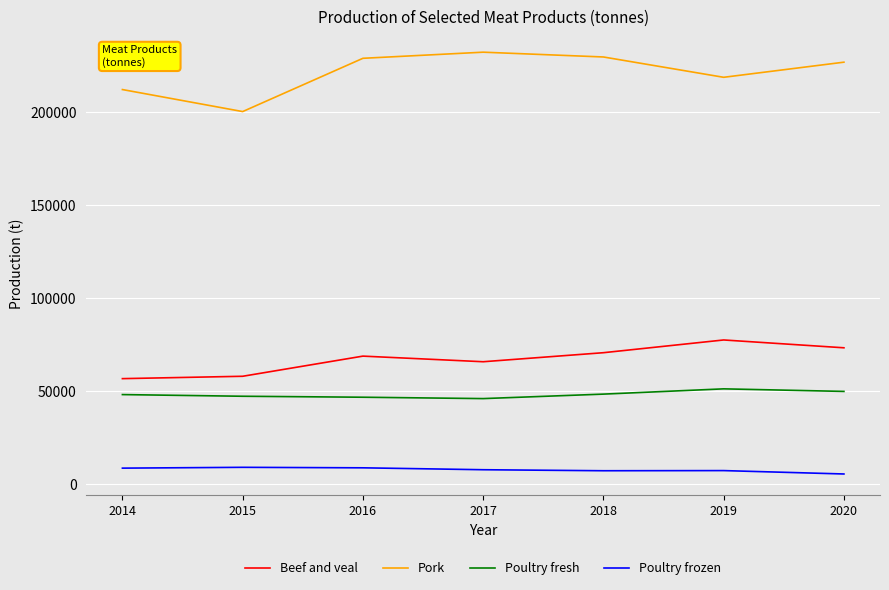

Which series has the largest range (max minus min)?

Pork